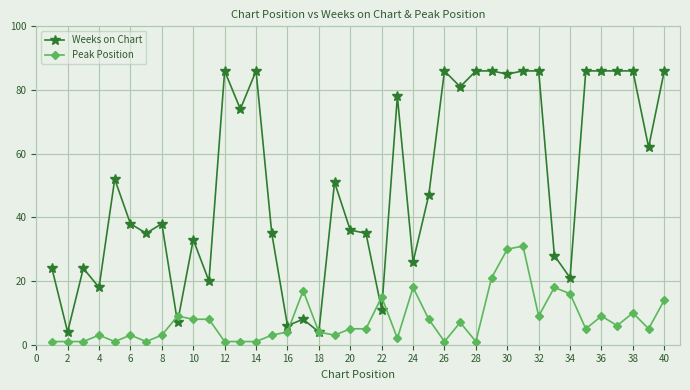

Which series has the widest spread of values?

Weeks on Chart